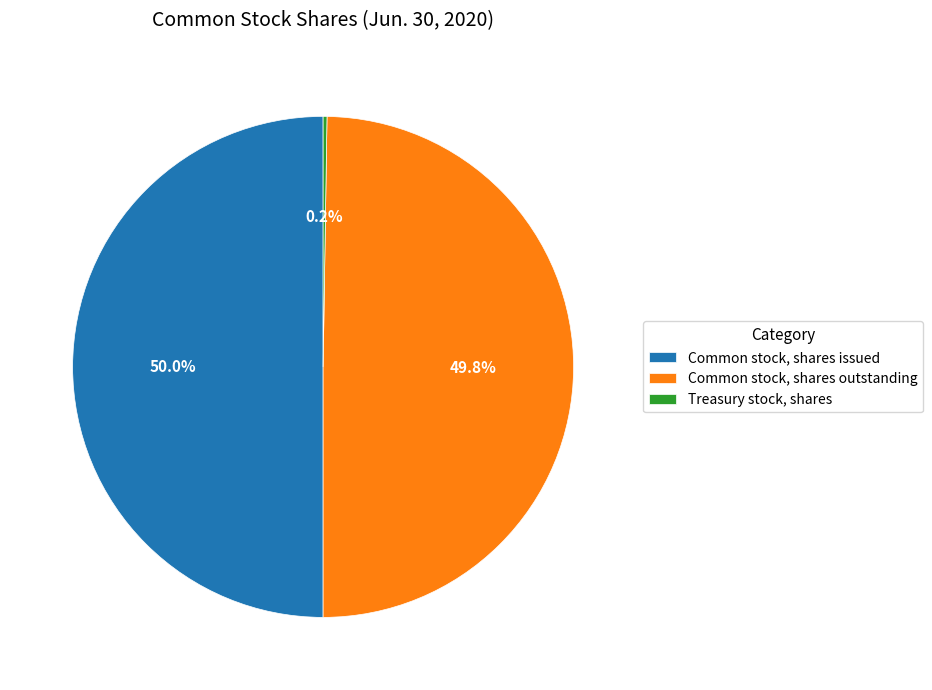

To the nearest percent, what percentage of the pie is Common stock, shares issued?

50%